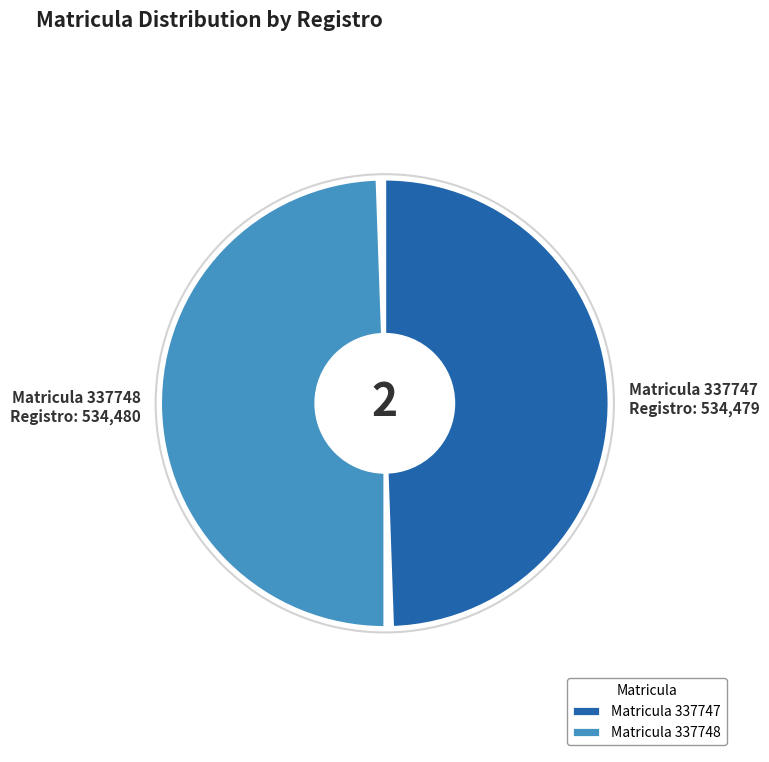

What portion of the pie excludes 337748?

50.0%